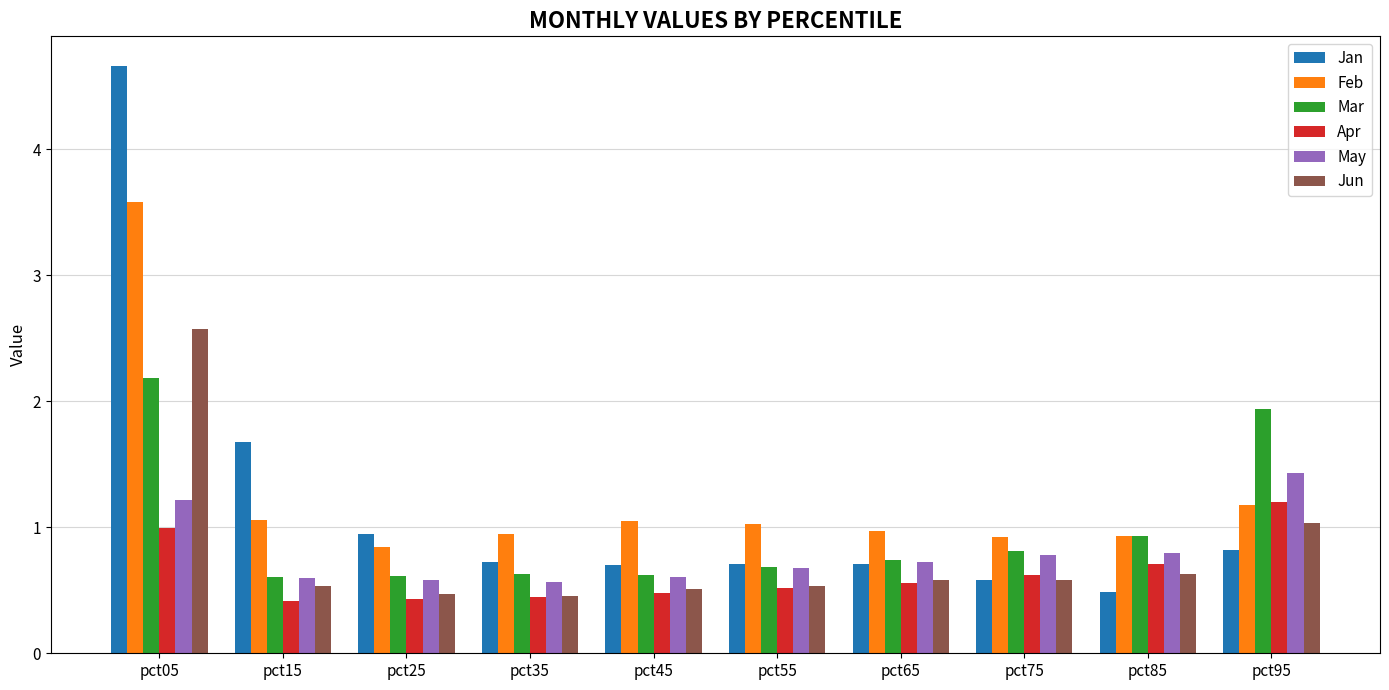

At which category is the sum across all series the highest?

pct05